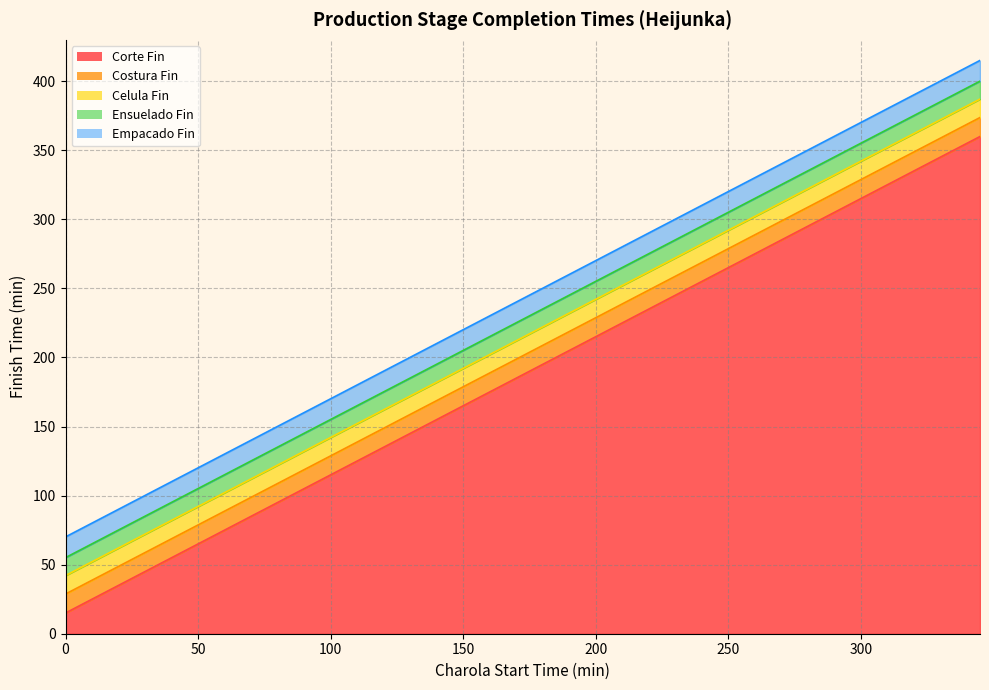

How many distinct data groups are displayed?

5